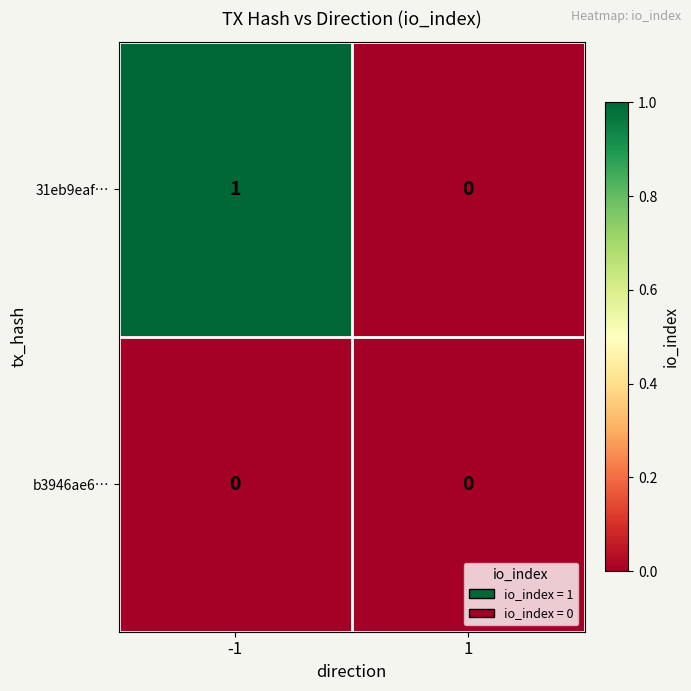

Which label corresponds to the largest value in the chart?

-1